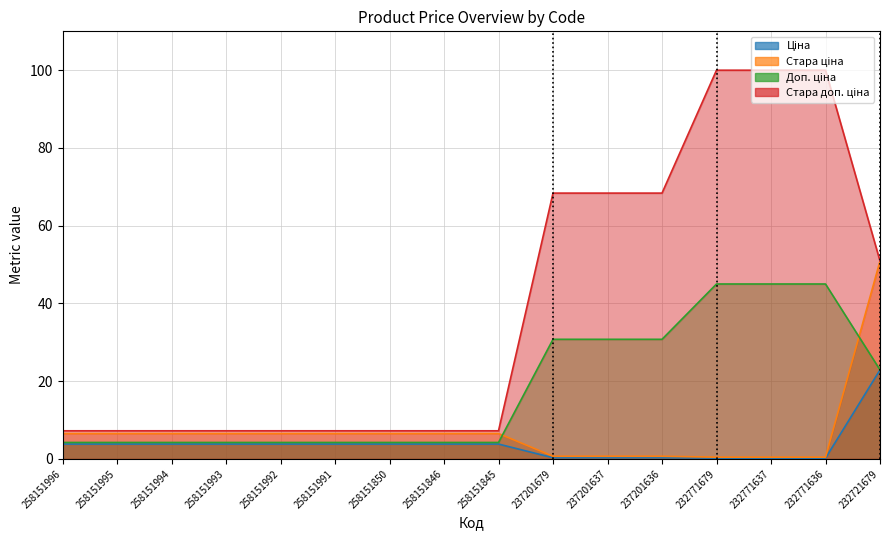

Is the value of Стара ціна at 258151845 greater than the value of Доп. ціна at 258151995?

Yes